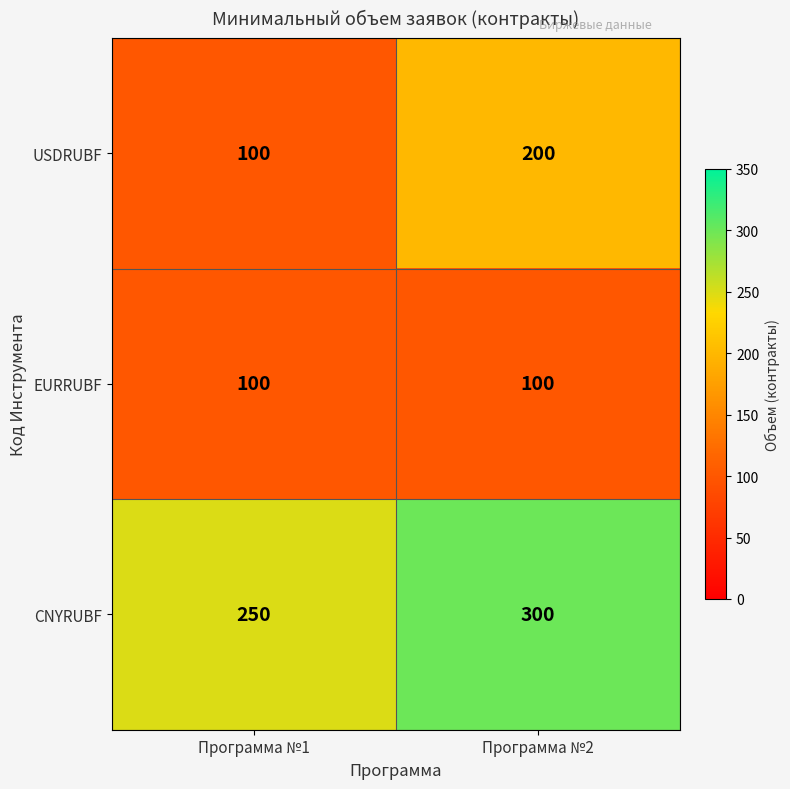

Which series has the largest total across all categories?

CNYRUBF